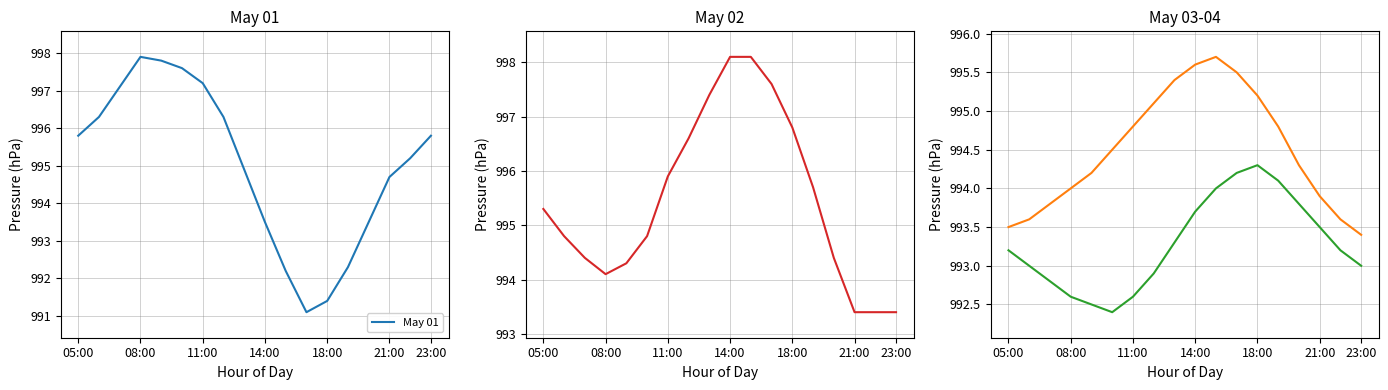

Reading left to right, transcribe all the data shown in this chart.

May 01: 995.8	996.3	997.1	997.9	997.8	997.6	997.2	996.3	994.9	993.5	992.2	991.1	991.4	992.3	993.5	994.7	995.2	995.8
May 02: 995.3	994.8	994.4	994.1	994.3	994.8	995.9	996.6	997.4	998.1	998.1	997.6	996.8	995.7	994.4	993.4	993.4	993.4
May 03: 993.5	993.6	993.8	994.0	994.2	994.5	994.8	995.1	995.4	995.6	995.7	995.5	995.2	994.8	994.3	993.9	993.6	993.4
May 04: 993.2	993.0	992.8	992.6	992.5	992.4	992.6	992.9	993.3	993.7	994.0	994.2	994.3	994.1	993.8	993.5	993.2	993.0